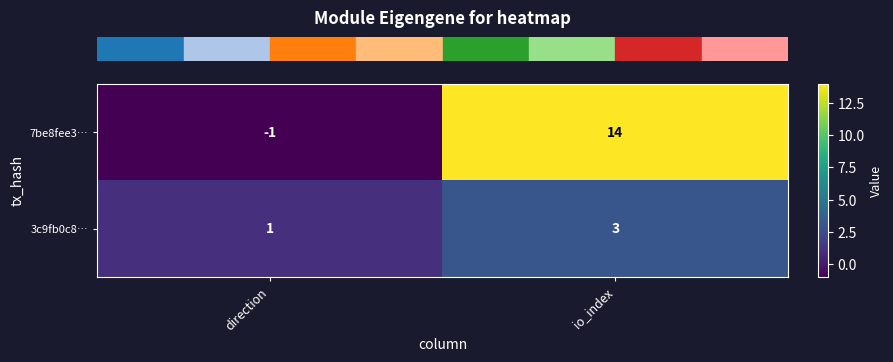

Rank the series by their maximum value, from highest to lowest.

7be8fee3…, 3c9fb0c8…